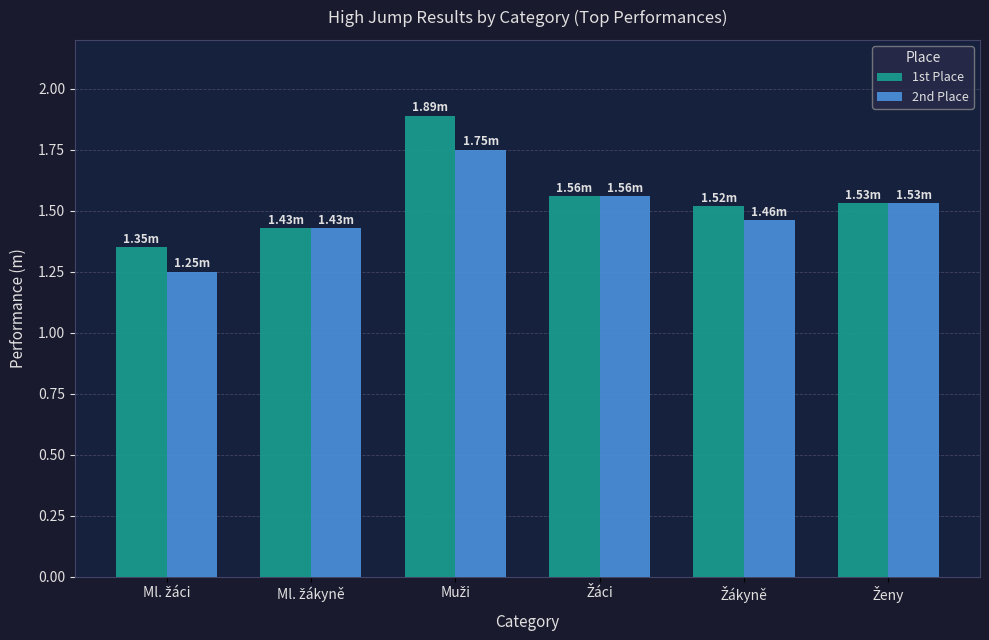

At how many categories does at least one series exceed 1?

6